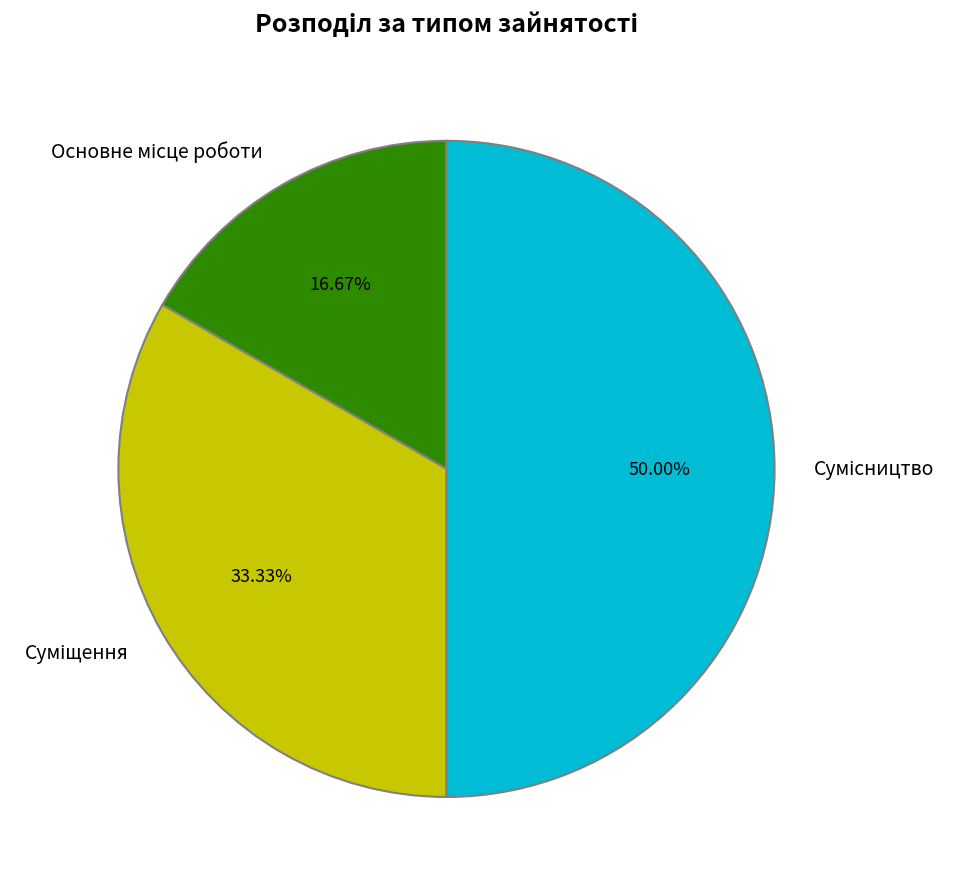

To the nearest percent, what is the difference between the Сумісництво and Основне місце роботи slice percentages?

33%